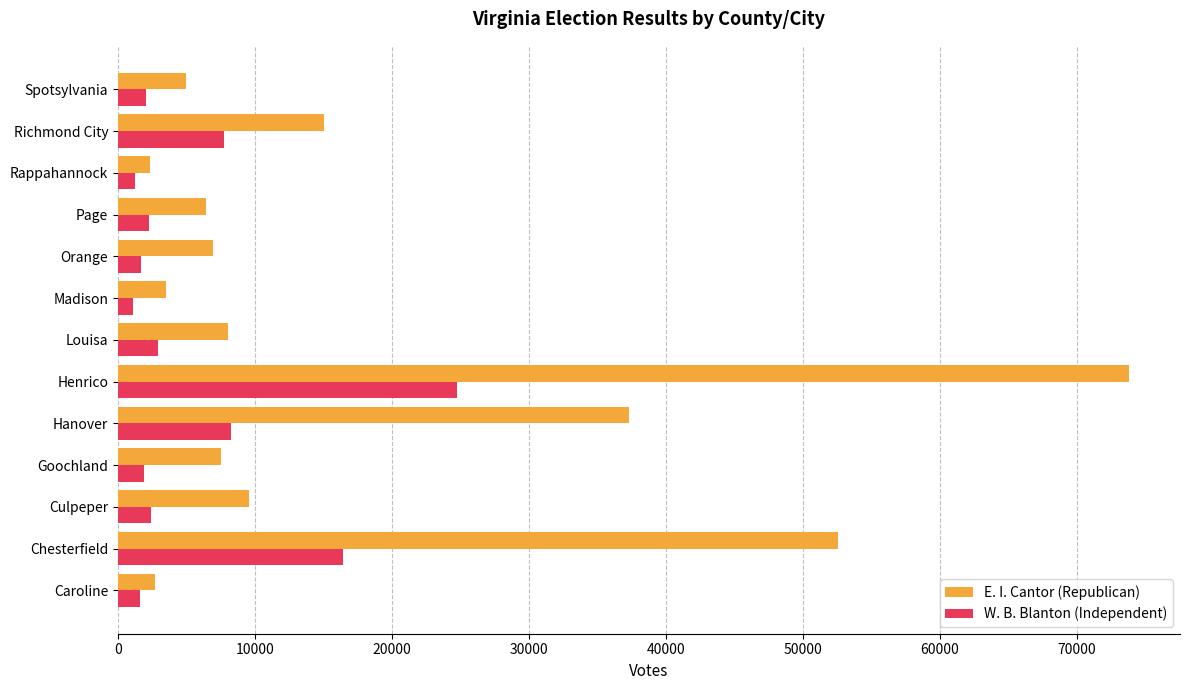

What is the spread (max minus min) of values at Chesterfield?

36151